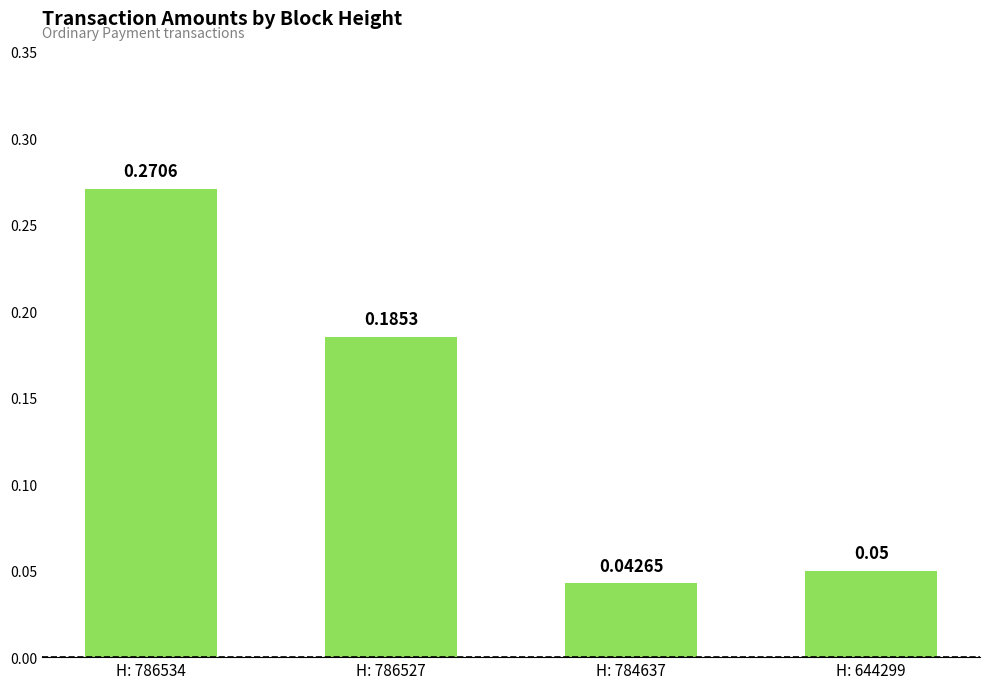

List the labels in order of value, largest first.

H: 786534, H: 786527, H: 644299, H: 784637